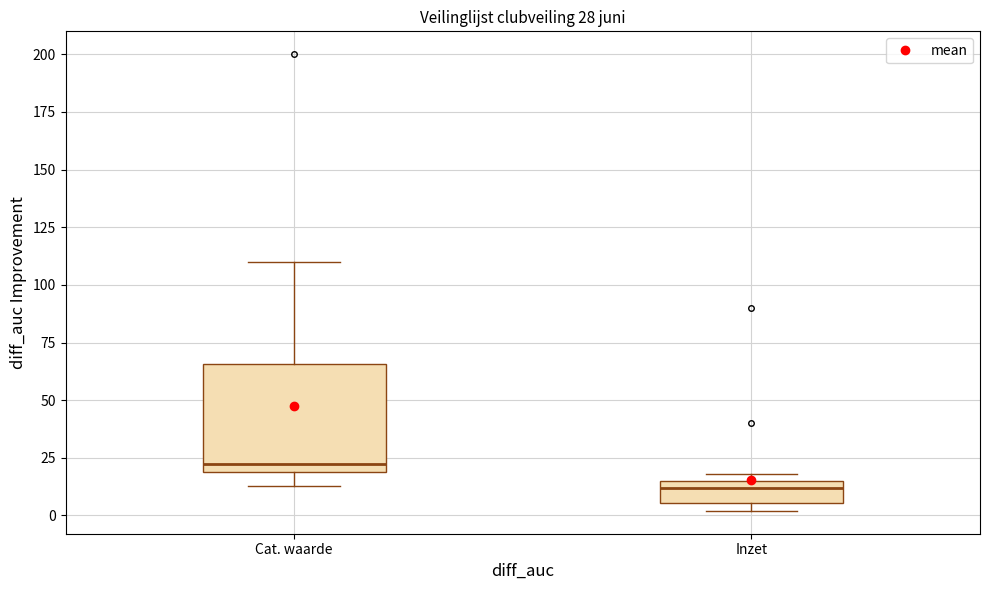

Which box is the tallest, from its lower edge to its upper edge?

Cat. waarde